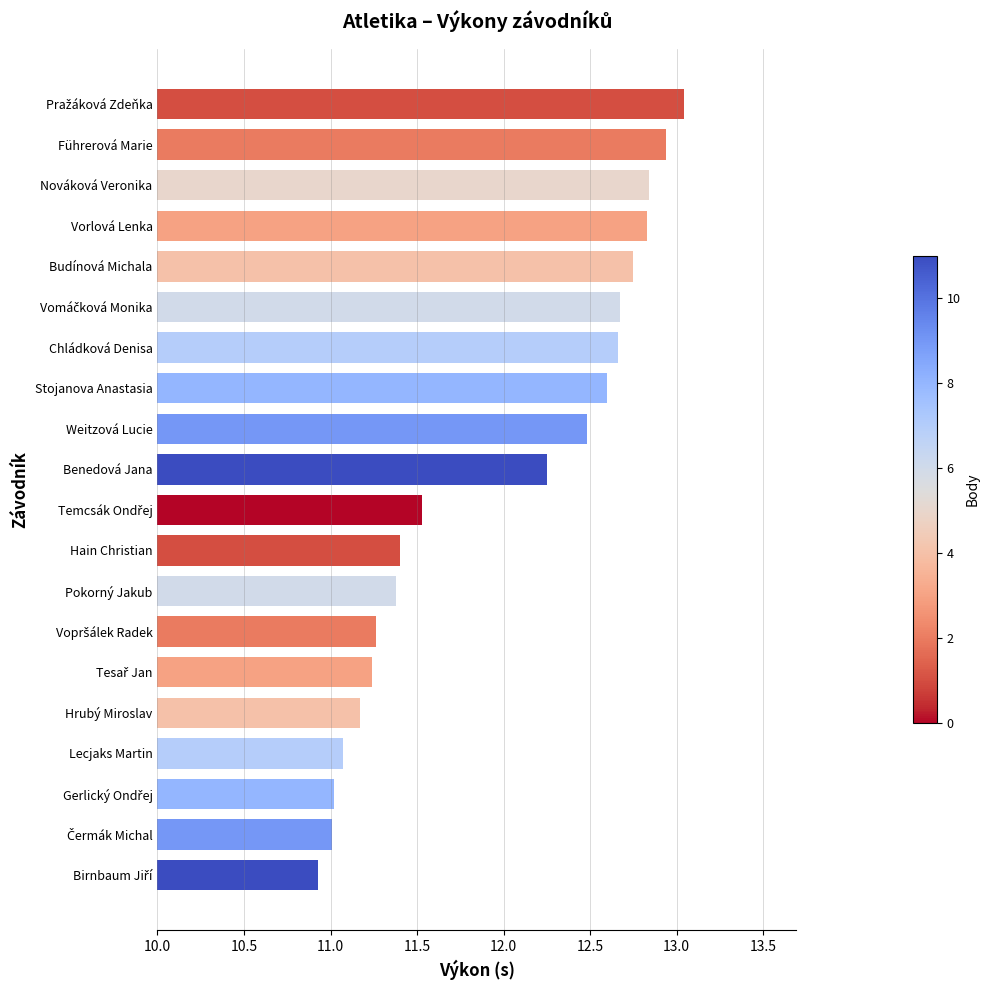

True or false: the data shows 12.8 at Vorlová Lenka.

True